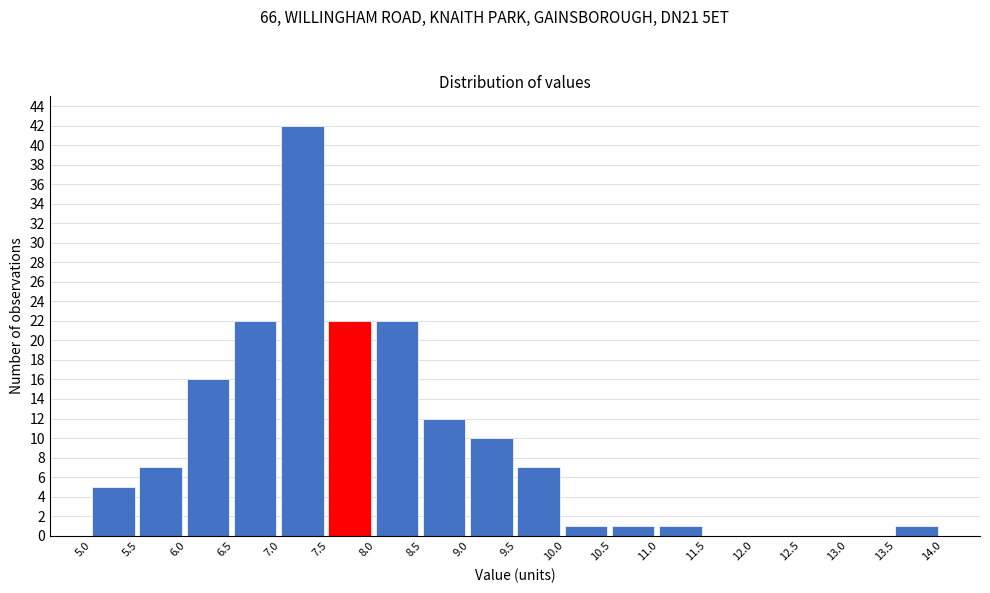

Reading left to right, list every bar in this chart as the range it spans on the x-axis followed by its height. The values are not printed on the chart, so give them approximately, as read against the axis.

5.0 to 5.5: 5
5.5 to 6.0: 7
6.0 to 6.5: 16
6.5 to 7.0: 22
7.0 to 7.5: 42
7.5 to 8.0: 22
8.0 to 8.5: 22
8.5 to 9.0: 12
9.0 to 9.5: 10
9.5 to 10.0: 7
10.0 to 10.5: 1
10.5 to 11.0: 1
11.0 to 11.5: 1
11.5 to 12.0: 0
12.0 to 12.5: 0
12.5 to 13.0: 0
13.0 to 13.5: 0
13.5 to 14.0: 1